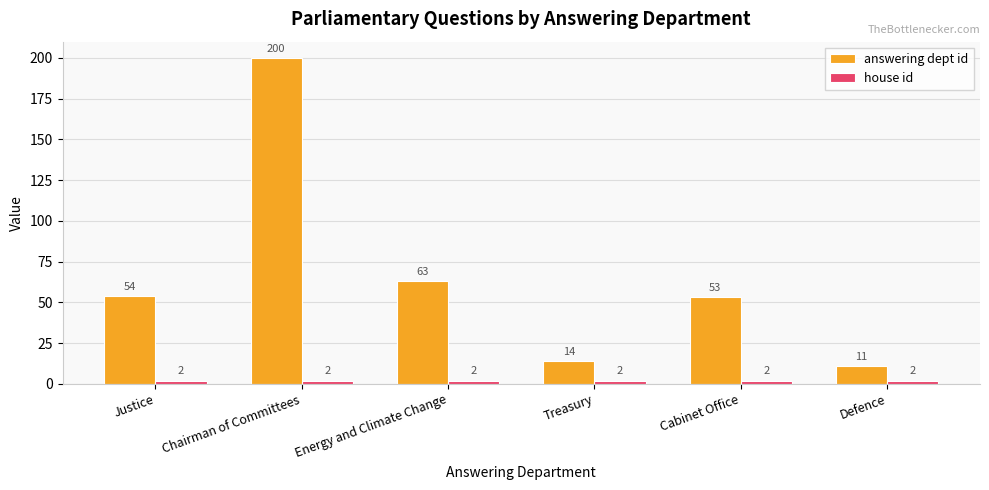

Which category has the lowest value in the answering dept id series?

Defence